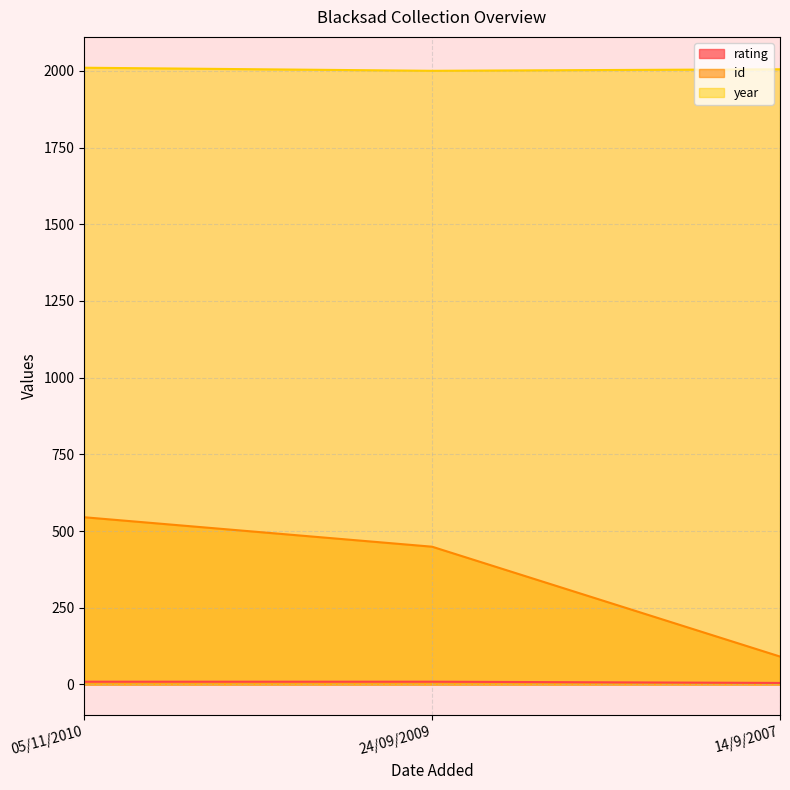

List the series in order of their peak value, highest first.

year, id, rating